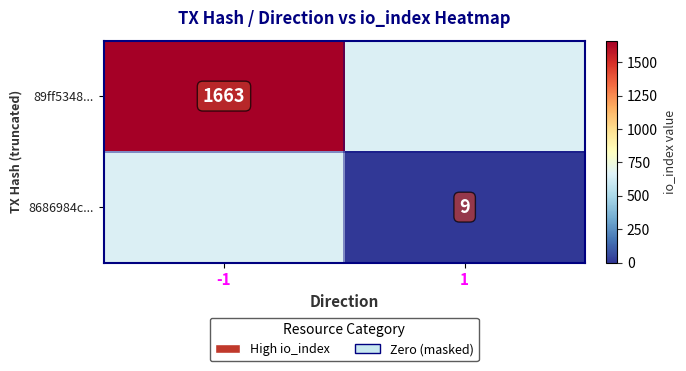

Is it true that 89ff5348... equals 1663 at -1?

True